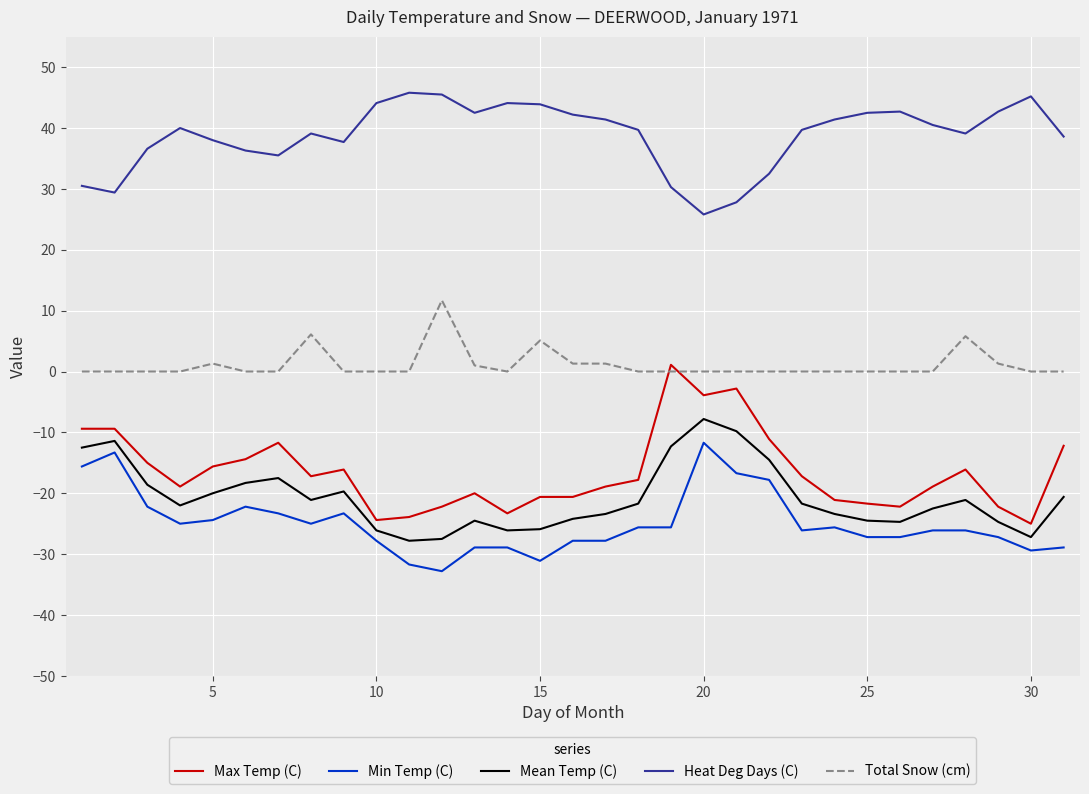

How many values in Max Temp (C) are below zero?

30